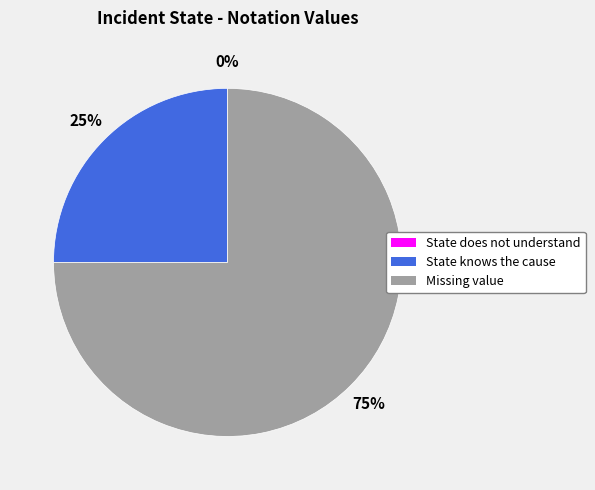

True or false: State does not understand accounts for 1% of the total.

False